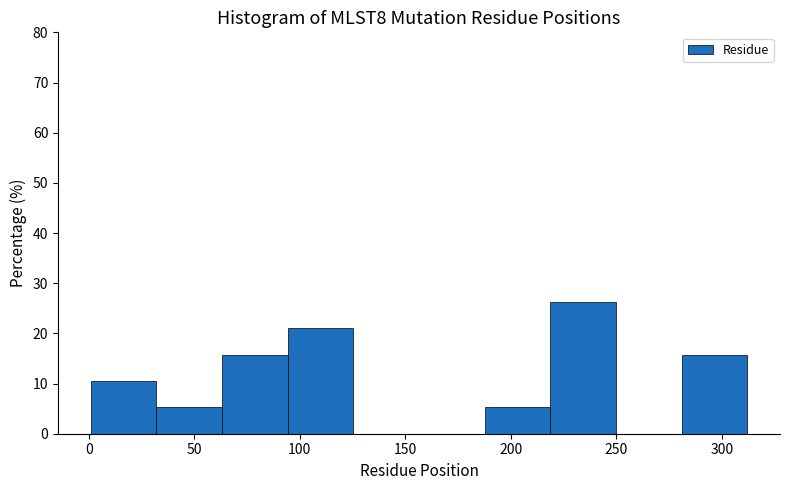

Which range on the x-axis has the tallest bar?

220 to 250